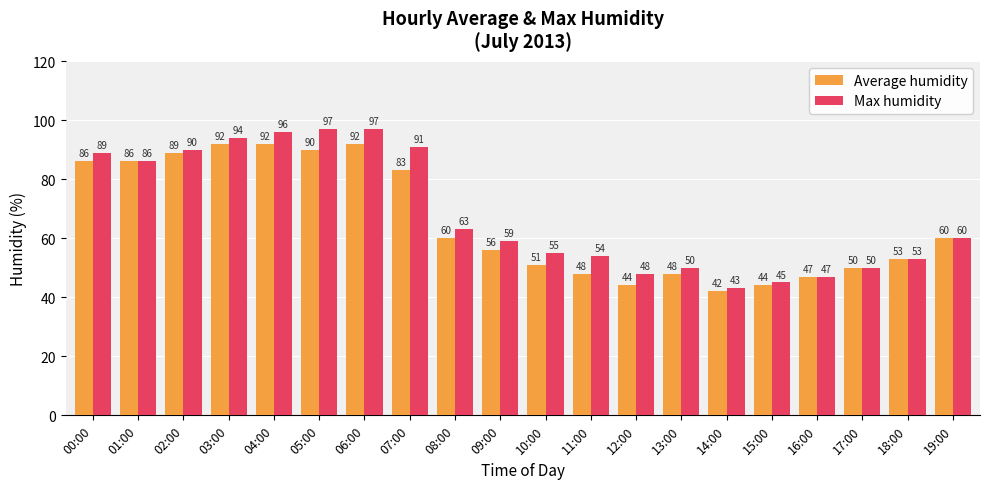

The value of Max humidity at 18:00 is 53. True or false?

True